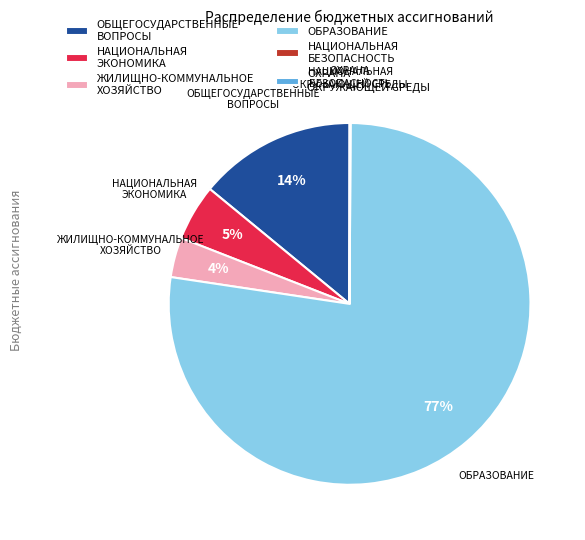

Is it true that ЖИЛИЩНО-КОММУНАЛЬНОЕ ХОЗЯЙСТВО is 4% of the pie?

True